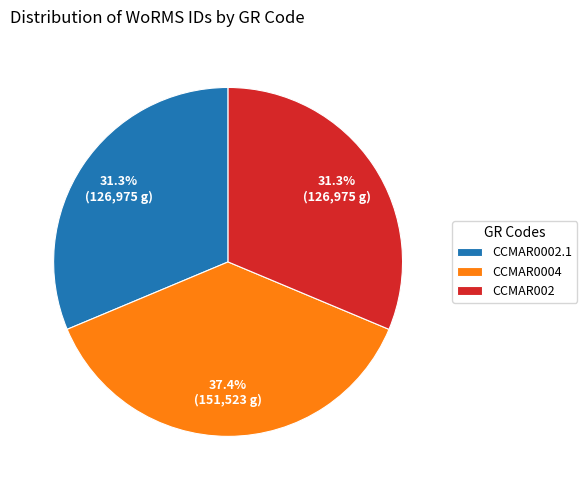

What percentage is the CCMAR002 slice, to the nearest percent?

31%